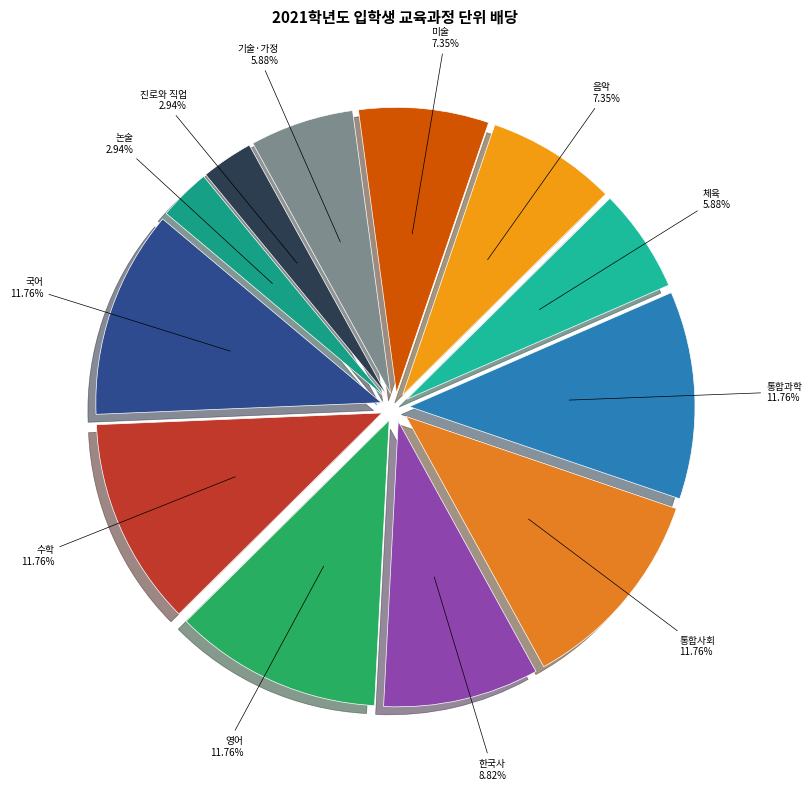

Count the number of slices in the pie.

12